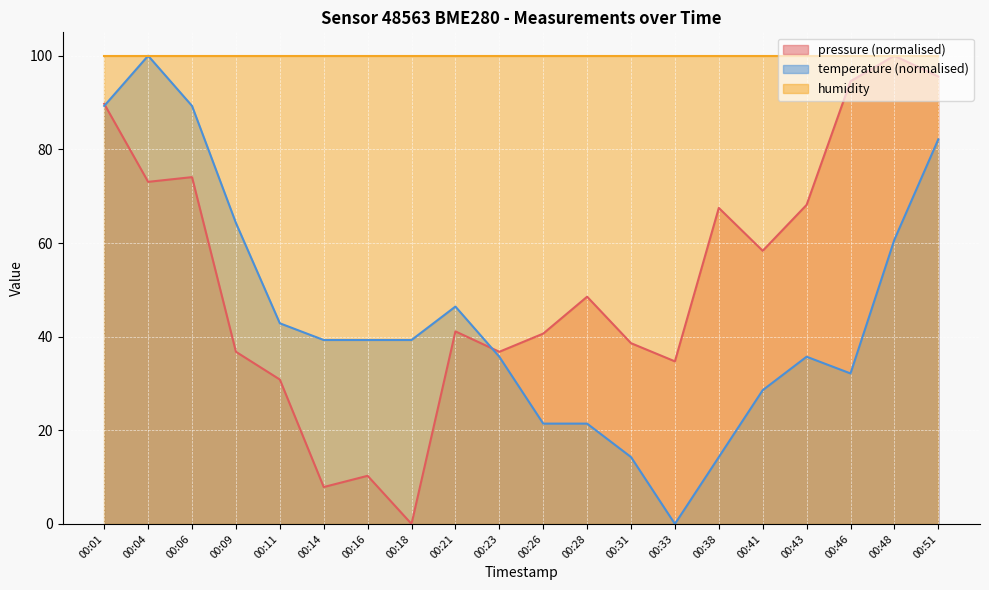

Which series ends up on top after the final intersection of temperature and pressure?

pressure